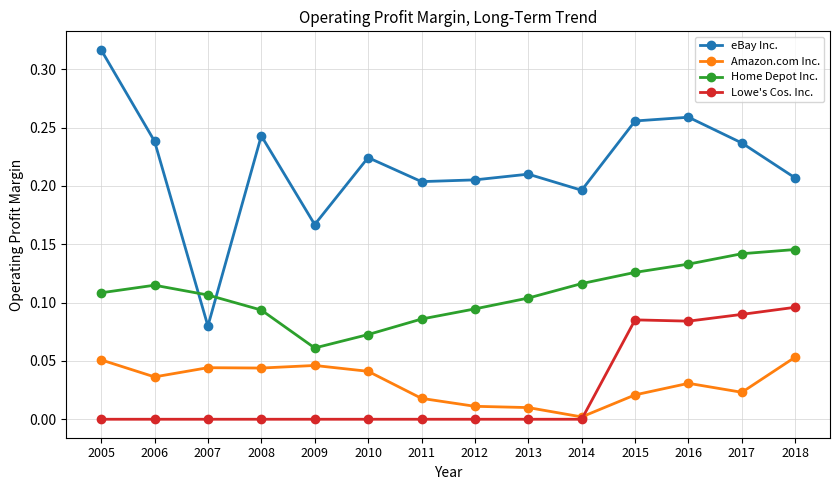

Does the chart have visible grid lines?

Yes